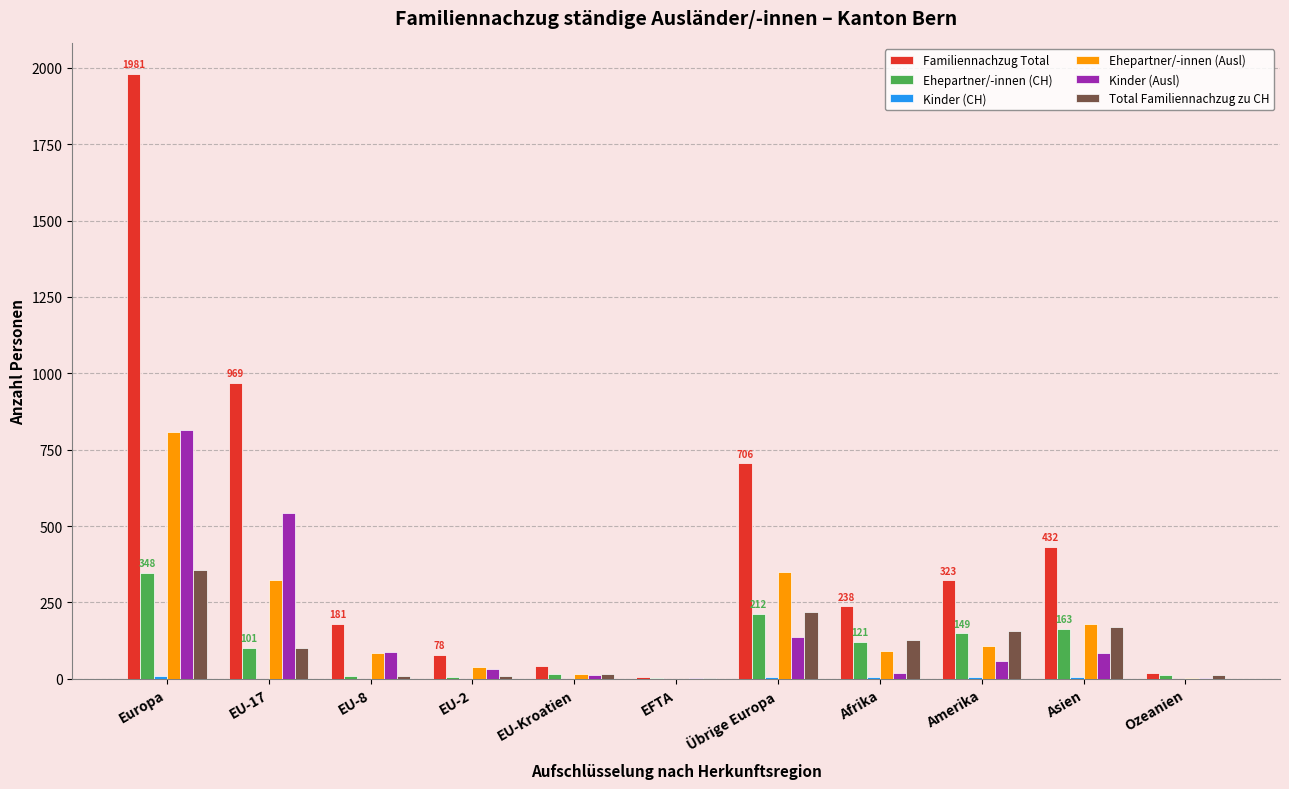

The value of Ehepartner/-innen (CH) at Europa is 348. True or false?

True